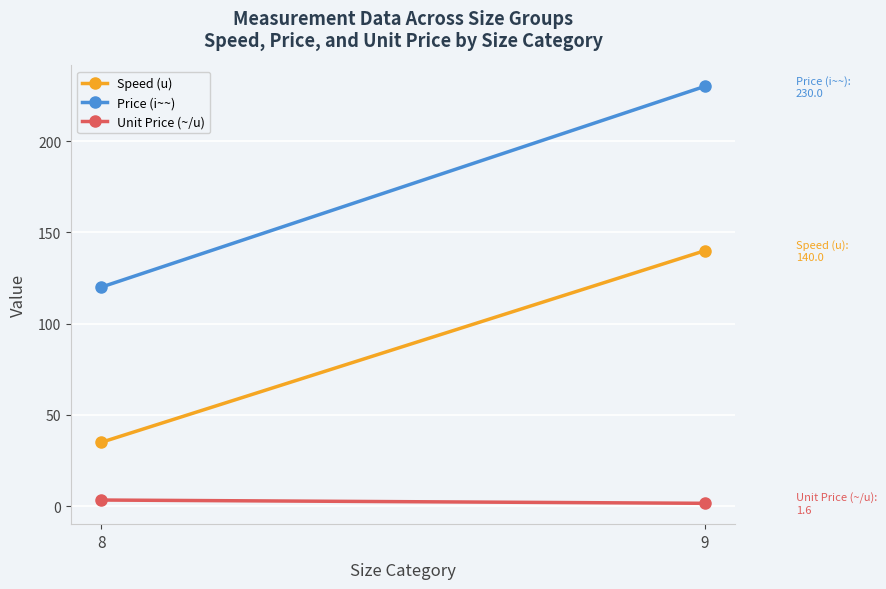

Reading right to left, what are all the values shown in this chart?

Speed (u): 140.0	35.0
Price (i~~): 230.0	120.0
Unit Price (~/u): 1.6	3.4